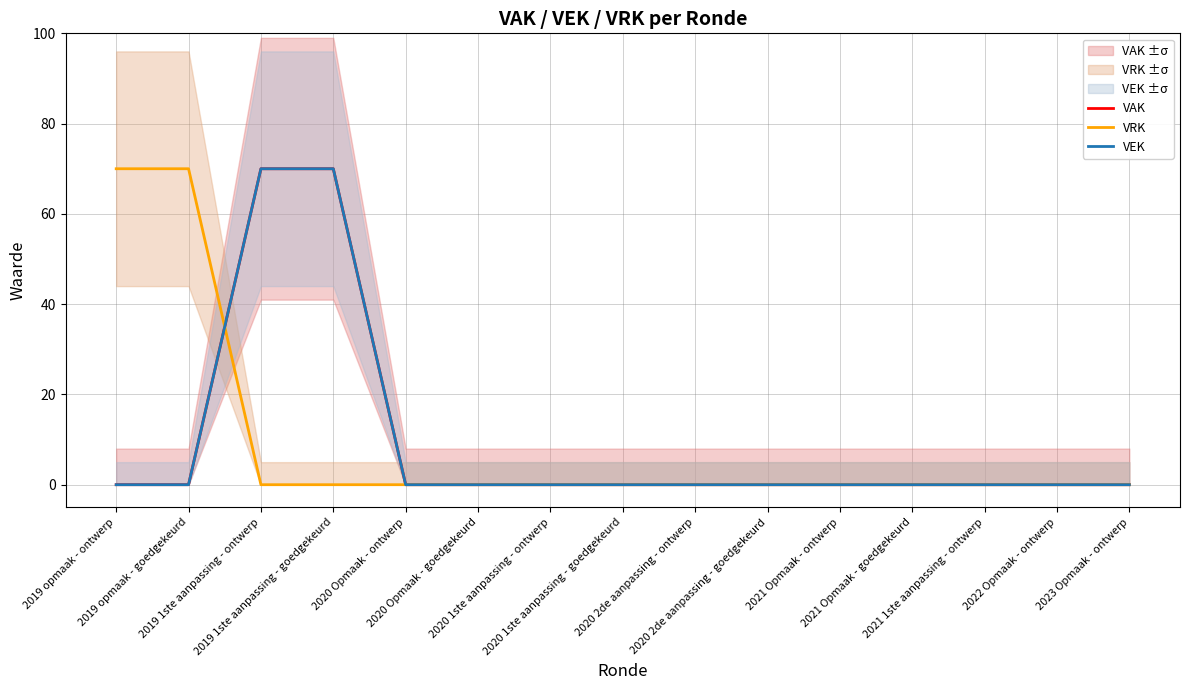

Which series changed the most between 2021 Opmaak - ontwerp and 2022 Opmaak - ontwerp?

VAK